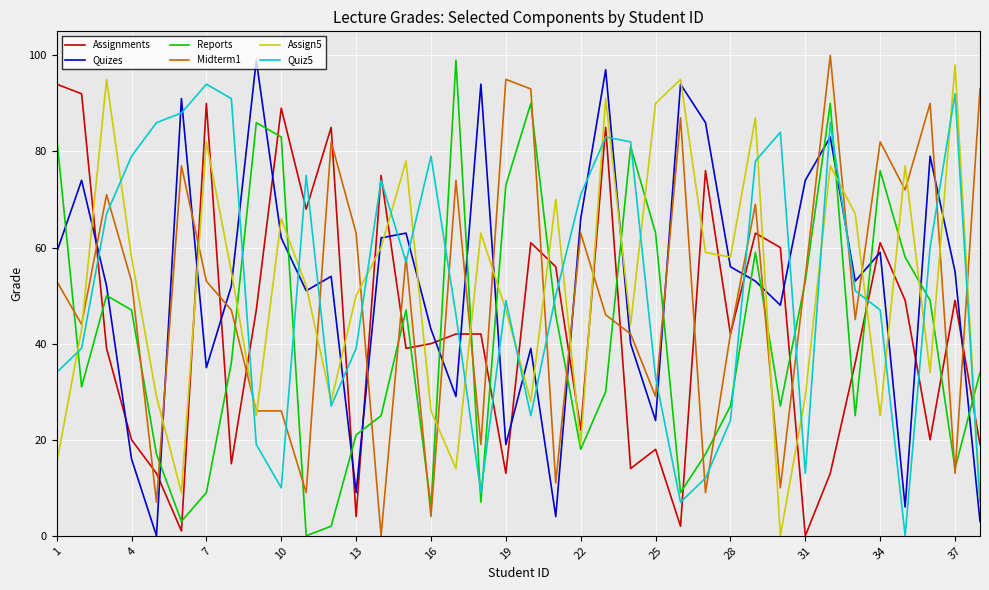

At how many categories does at least one series exceed 6?

38